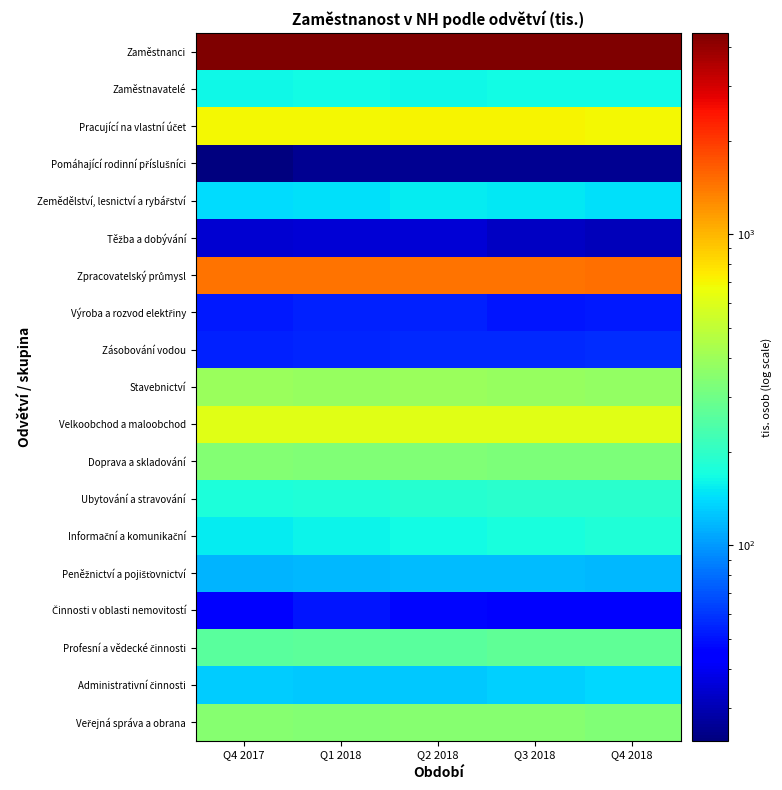

What is the maximum value shown in the chart?

4431.1